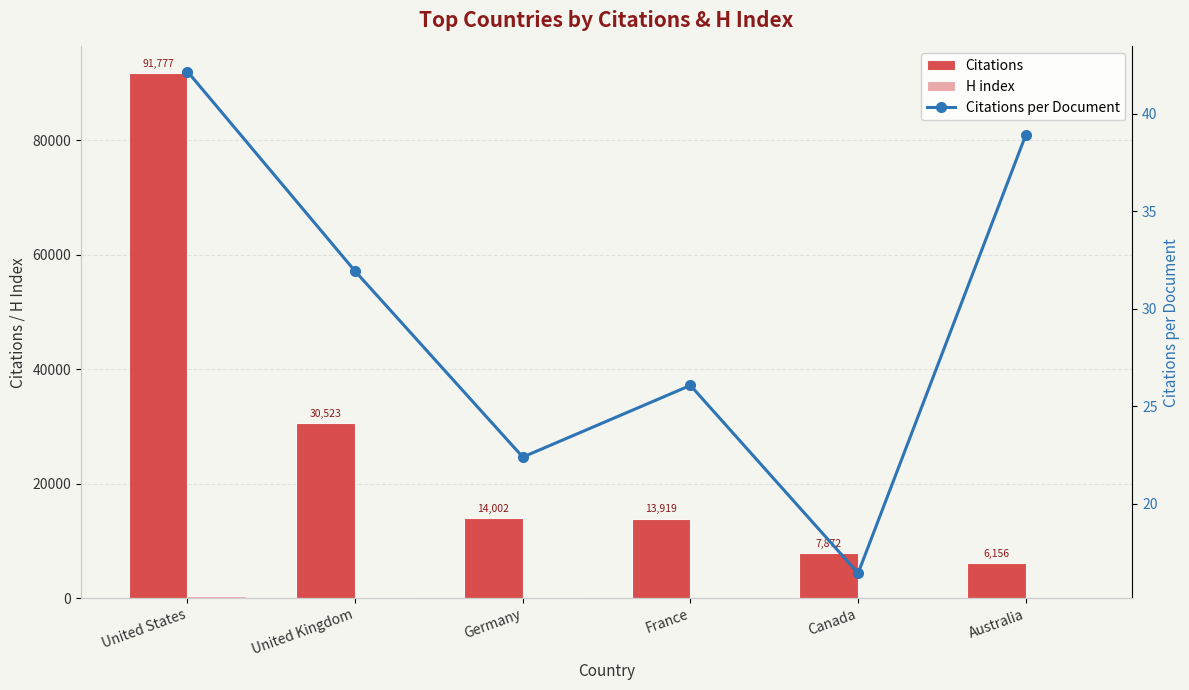

The H index series shows 272.1 at United Kingdom. True or false?

False